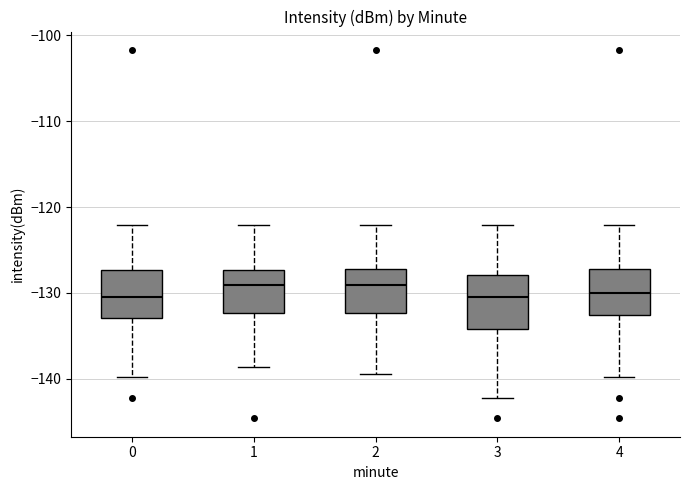

Reading left to right, transcribe this box plot: for each box, give where its median line is, the range the box spans, and where its two whiskers end, as read against the y-axis. The values are not printed on the chart, so give them approximately, as read against the axis.

0: median -130, box -133 to -127, whiskers -140 to -122
1: median -129, box -132 to -127, whiskers -139 to -122
2: median -129, box -132 to -127, whiskers -139 to -122
3: median -130, box -134 to -128, whiskers -142 to -122
4: median -130, box -133 to -127, whiskers -140 to -122